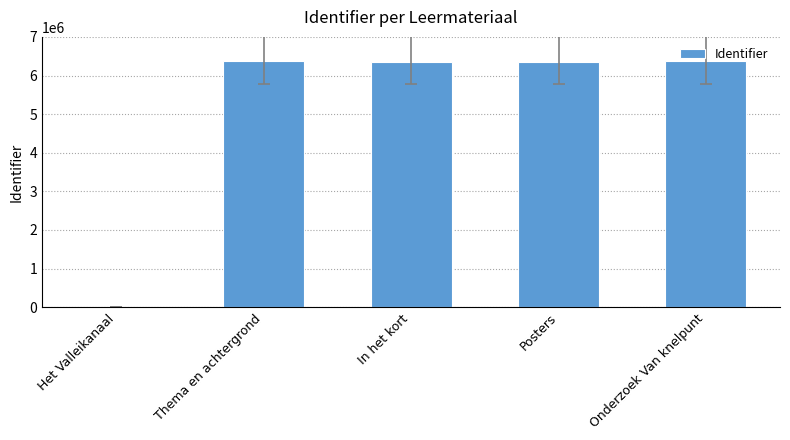

What is the maximum value shown in the chart?

6362941